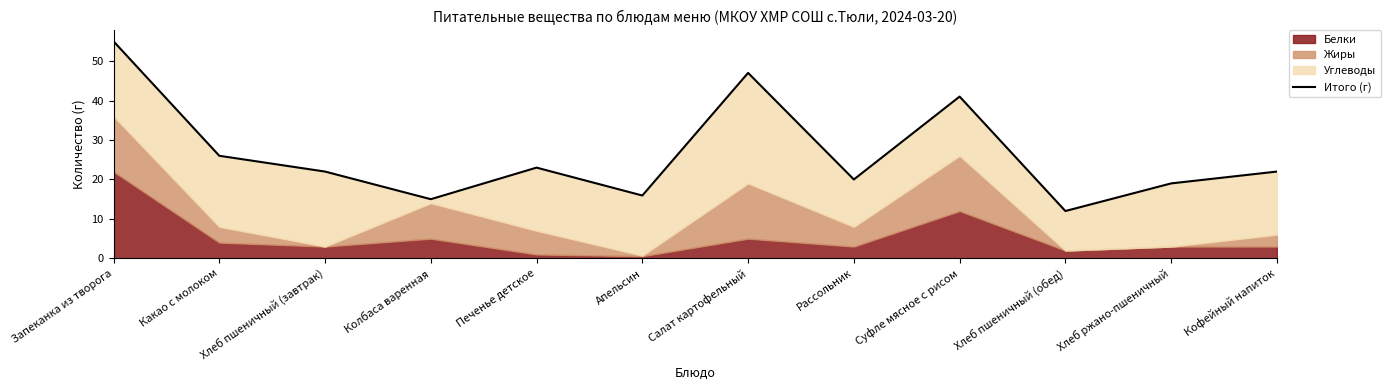

The chart shows a value of 22.0 at Хлеб пшеничный (завтрак). True or false?

True